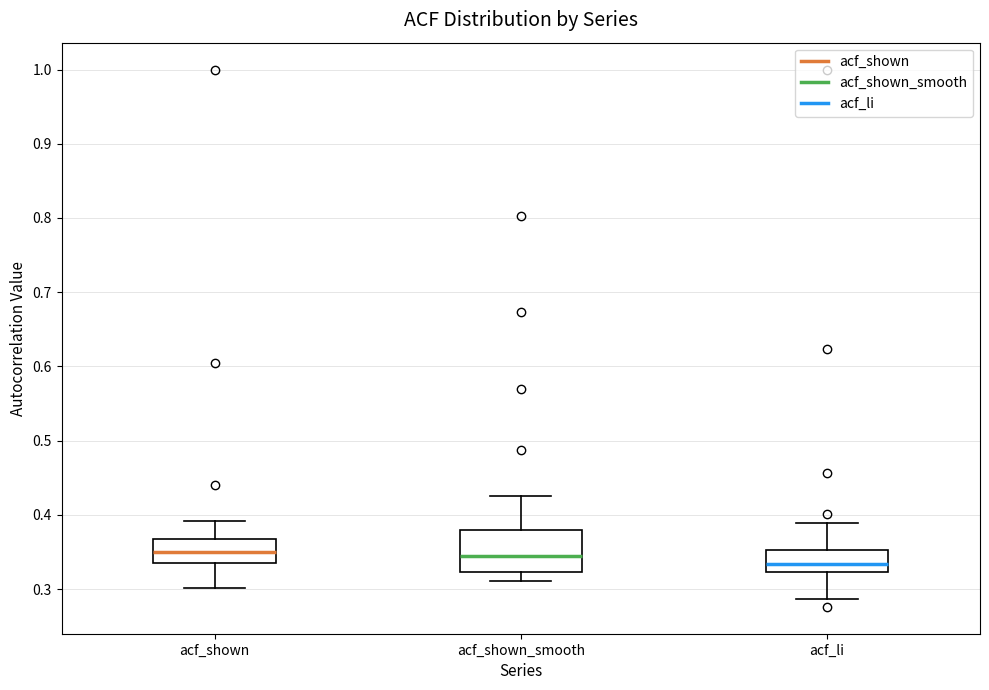

Comparing the boxes themselves (not the whiskers), which one is the tallest?

acf_shown_smooth